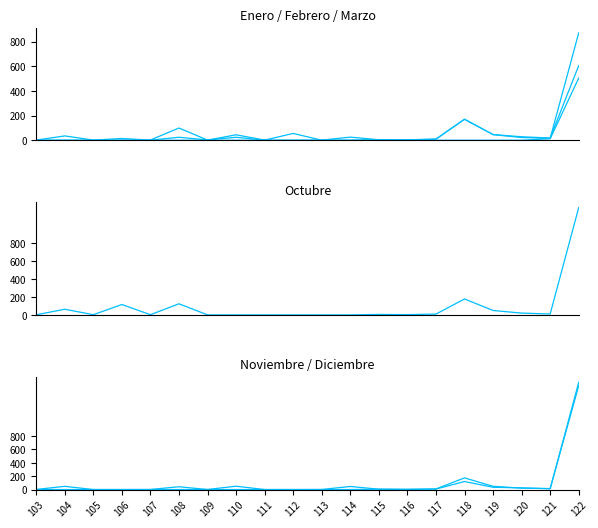

How many data points does each series have?

20